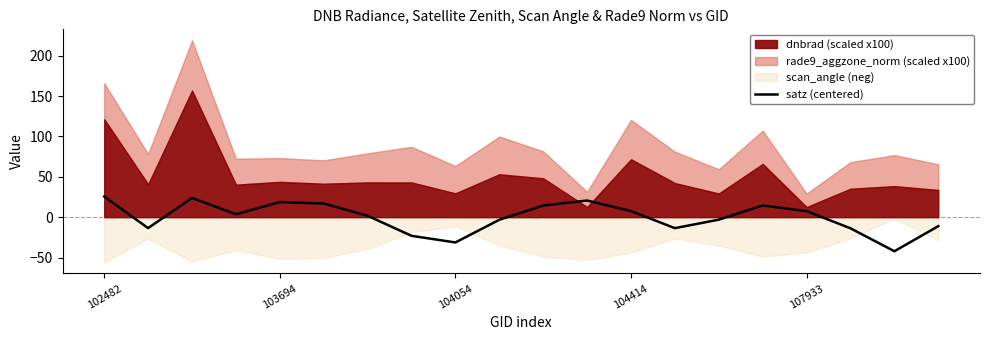

What is the label of the 14th point from the left?

13